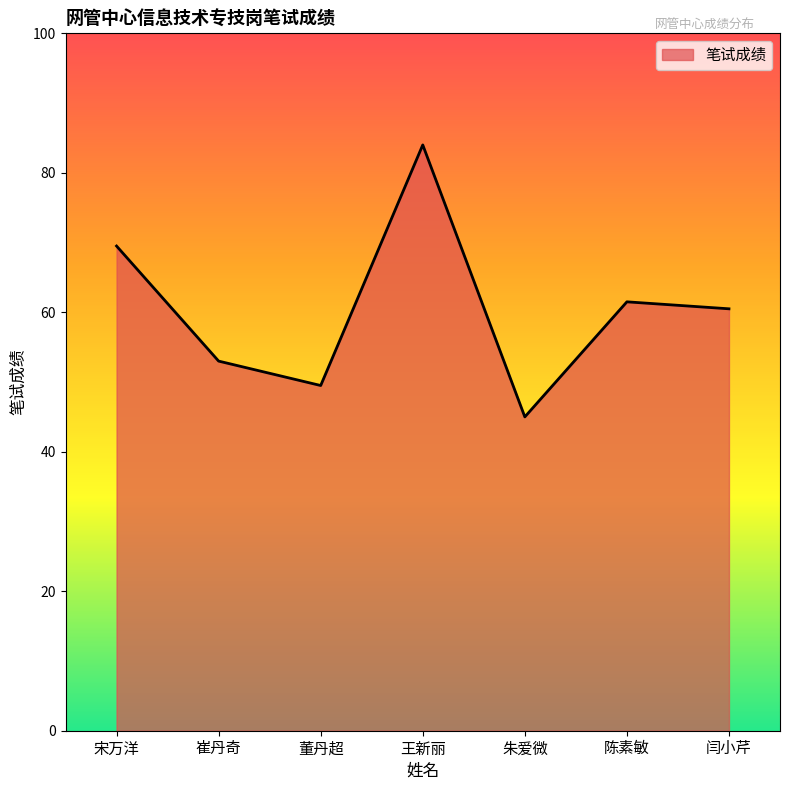

At which label is the value closest to 64?

陈素敏